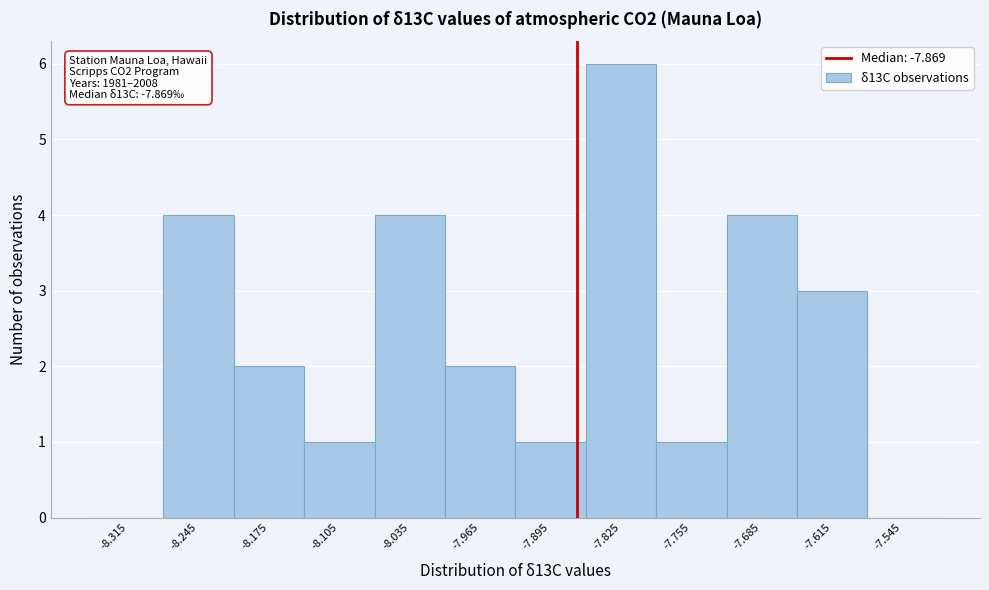

Which range on the x-axis has the tallest bar?

-7.86 to -7.79